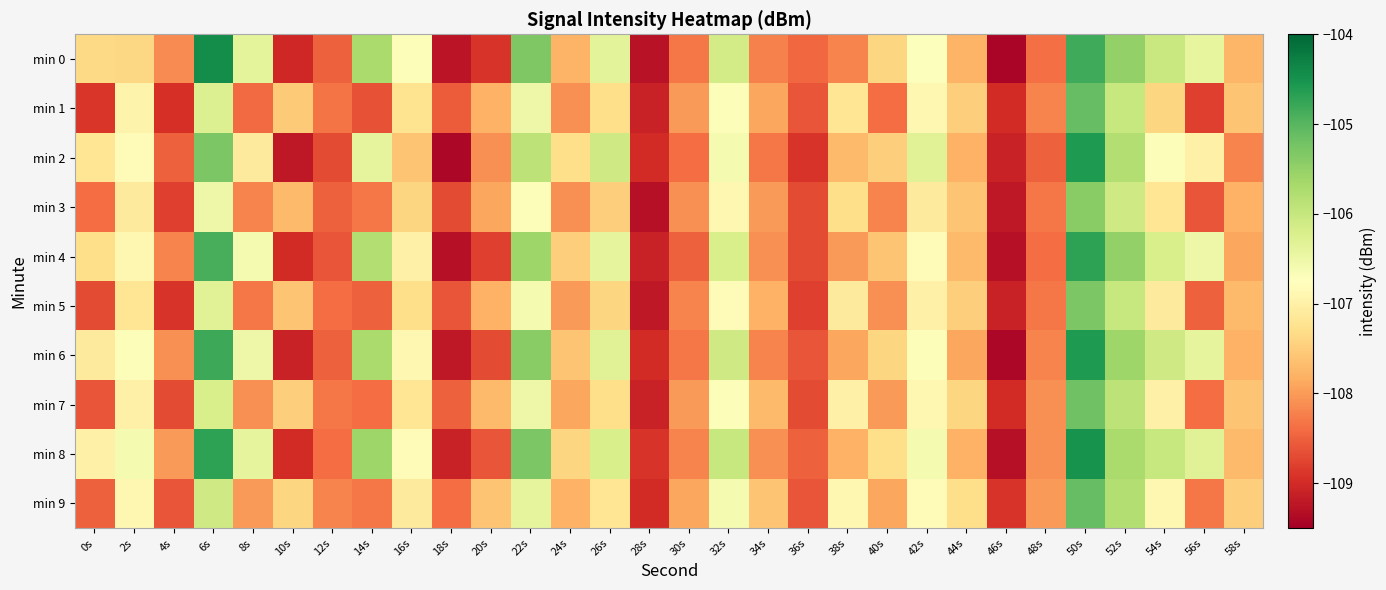

Which series changed the most between 44s and 56s?

min 6